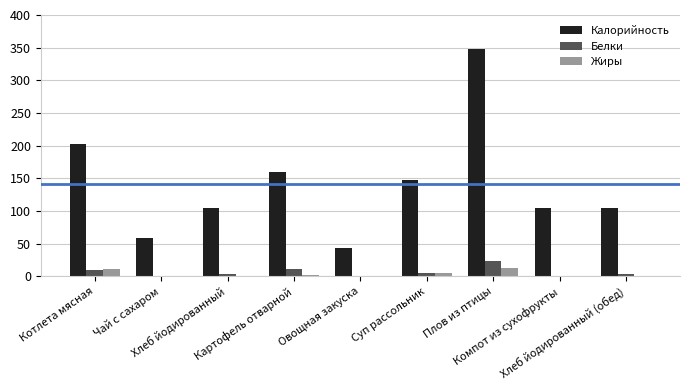

What is the sum of all Калорийность values?

1272.9